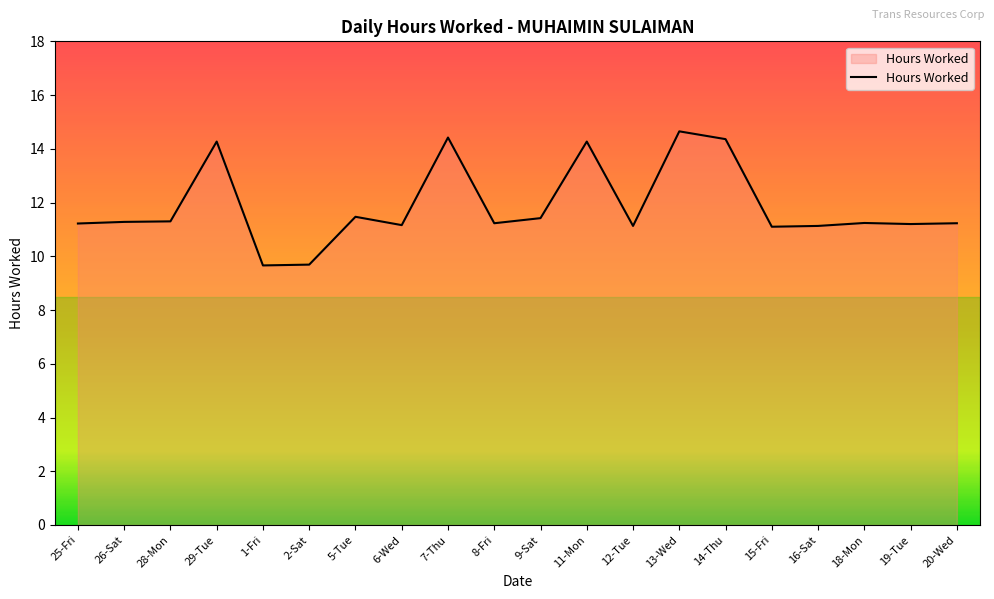

What position from the right is 28-Mon?

18